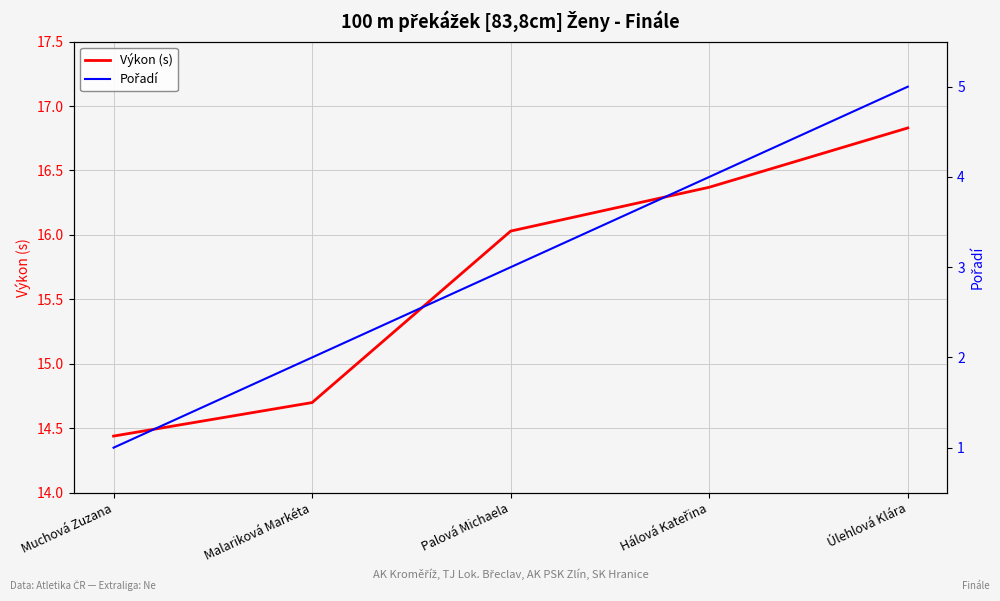

What is the label of the 5th point from the left?

Úlehlová Klára